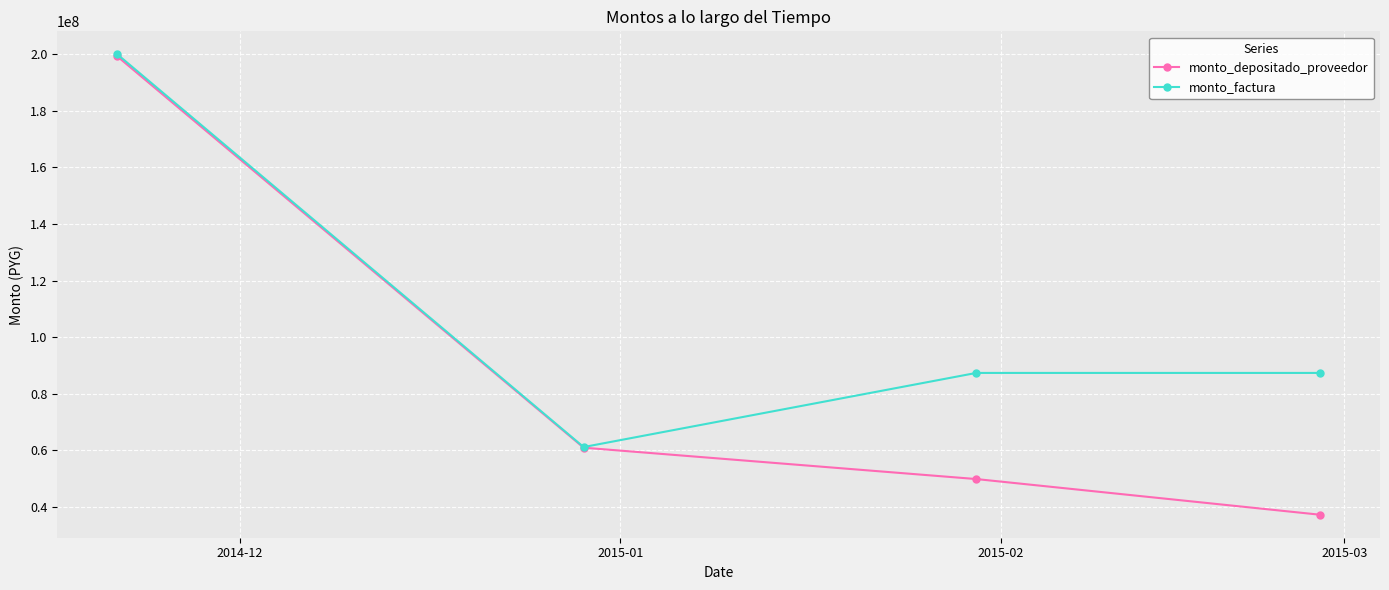

Which series has the widest spread of values?

monto_depositado_proveedor